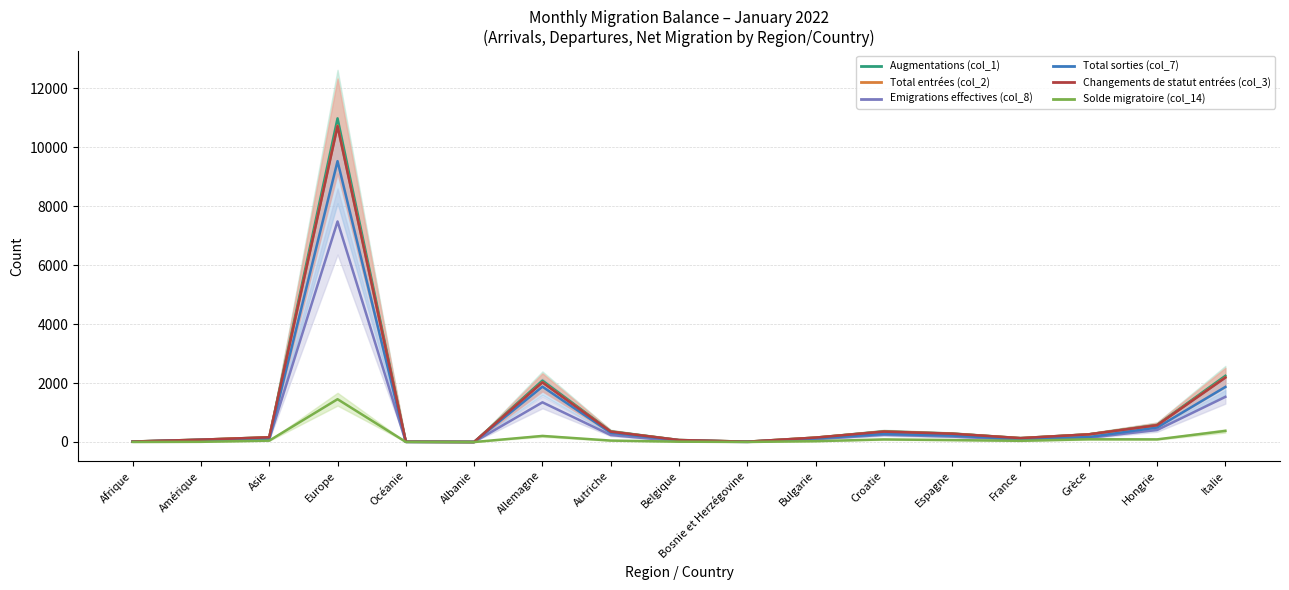

What is the average value of the Total sorties (col_7) series?

896